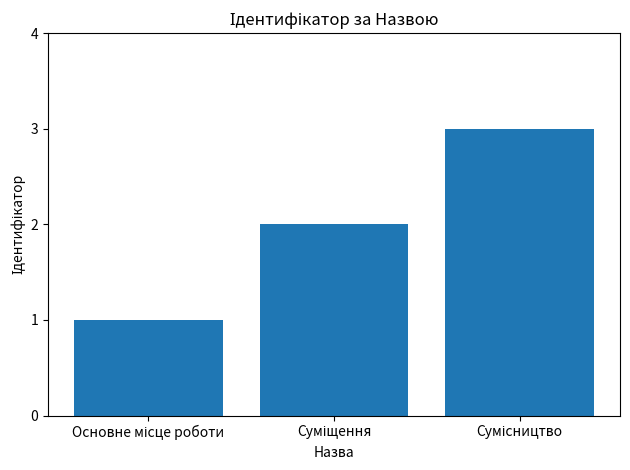

What is the maximum value shown in the chart?

3